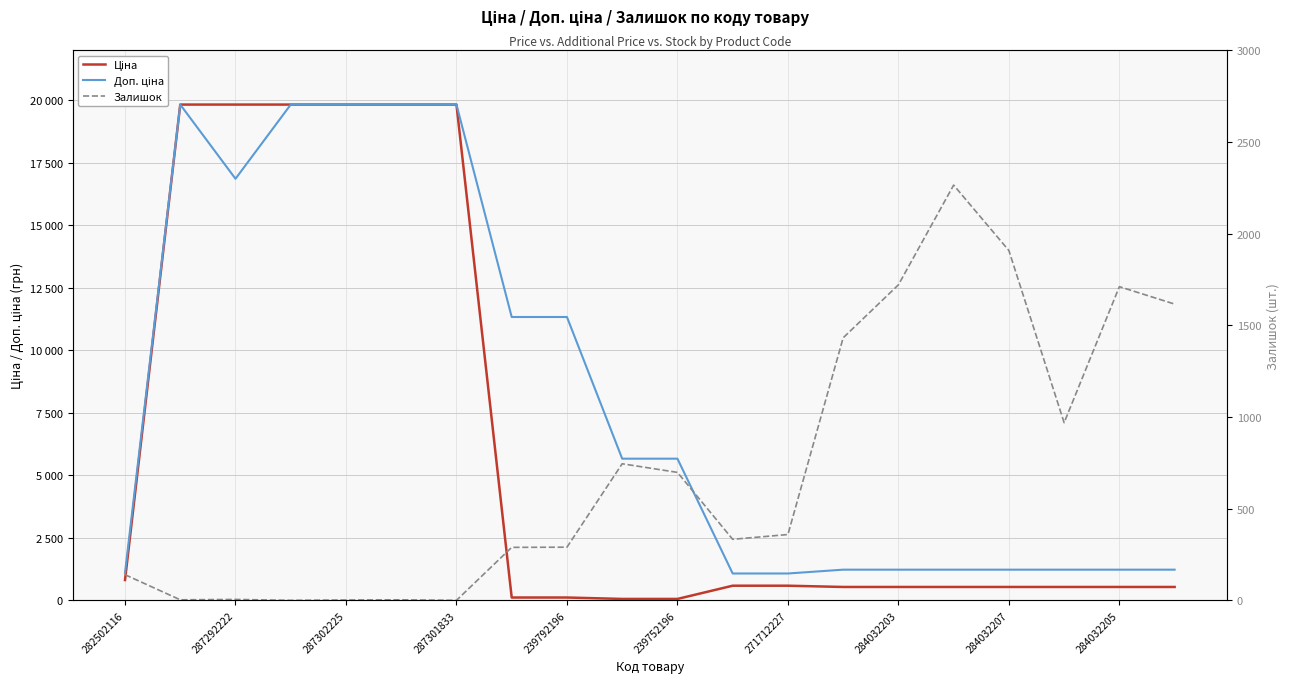

How many distinct data groups are displayed?

3